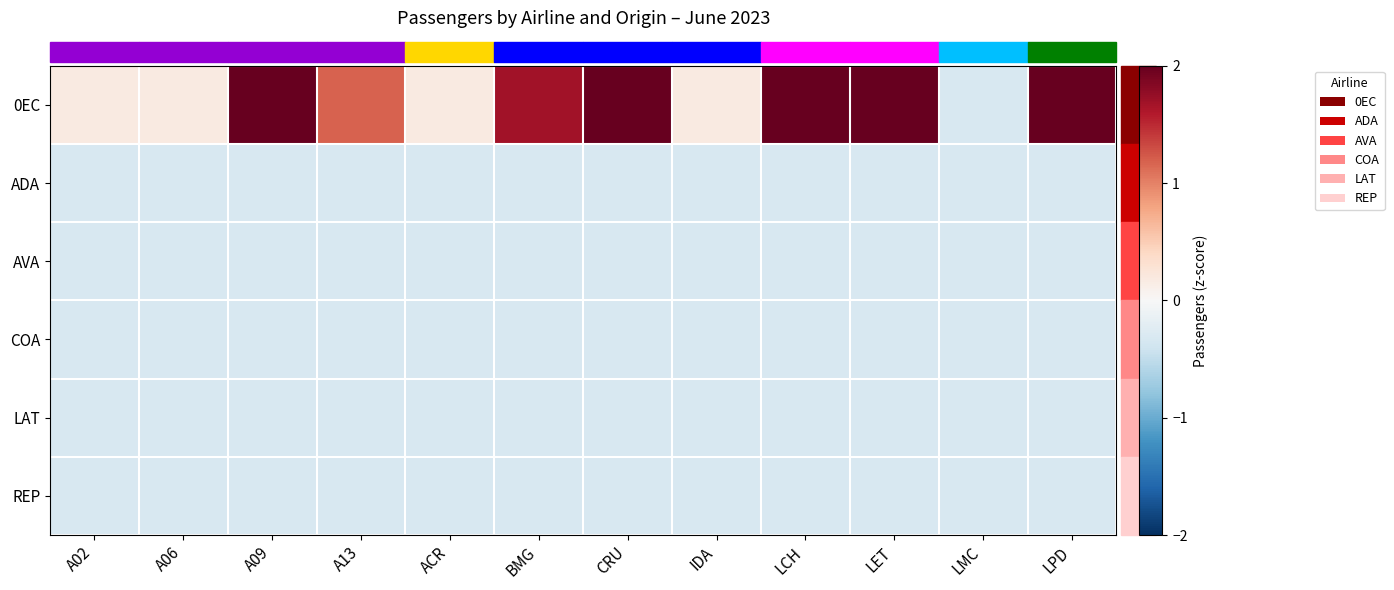

Reading left to right, list all the values displayed in this chart.

0EC: A02=0.2	A06=0.2	A09=2.2	A13=1.2	ACR=0.2	BMG=1.7	CRU=2.2	IDA=0.2	LCH=2.7	LET=4.2	LMC=-0.3	LPD=5.2
ADA: A02=-0.3	A06=-0.3	A09=-0.3	A13=-0.3	ACR=-0.3	BMG=-0.3	CRU=-0.3	IDA=-0.3	LCH=-0.3	LET=-0.3	LMC=-0.3	LPD=-0.3
AVA: A02=-0.3	A06=-0.3	A09=-0.3	A13=-0.3	ACR=-0.3	BMG=-0.3	CRU=-0.3	IDA=-0.3	LCH=-0.3	LET=-0.3	LMC=-0.3	LPD=-0.3
COA: A02=-0.3	A06=-0.3	A09=-0.3	A13=-0.3	ACR=-0.3	BMG=-0.3	CRU=-0.3	IDA=-0.3	LCH=-0.3	LET=-0.3	LMC=-0.3	LPD=-0.3
LAT: A02=-0.3	A06=-0.3	A09=-0.3	A13=-0.3	ACR=-0.3	BMG=-0.3	CRU=-0.3	IDA=-0.3	LCH=-0.3	LET=-0.3	LMC=-0.3	LPD=-0.3
REP: A02=-0.3	A06=-0.3	A09=-0.3	A13=-0.3	ACR=-0.3	BMG=-0.3	CRU=-0.3	IDA=-0.3	LCH=-0.3	LET=-0.3	LMC=-0.3	LPD=-0.3